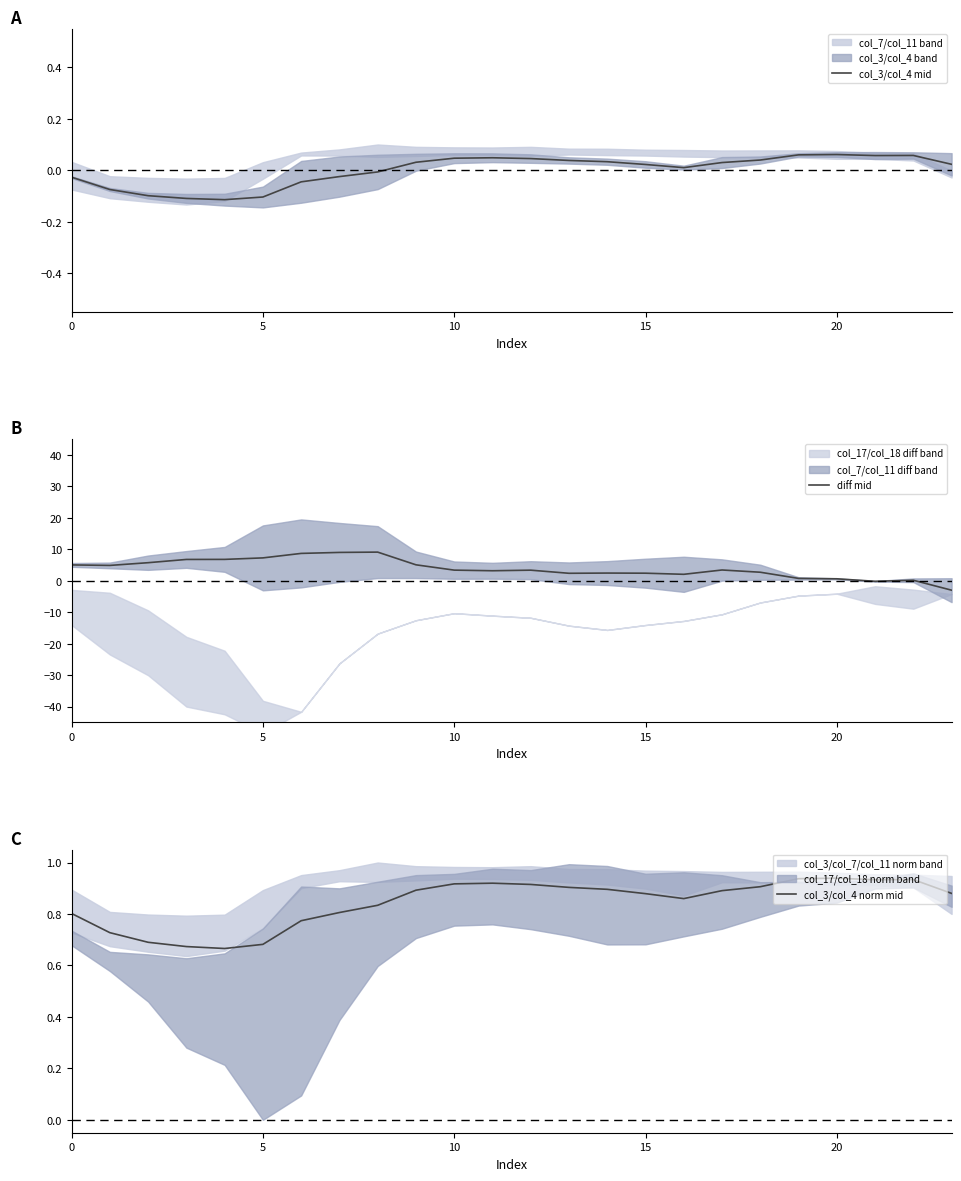

How many interior local valleys does the col_3/col_4 norm mid series have?

3